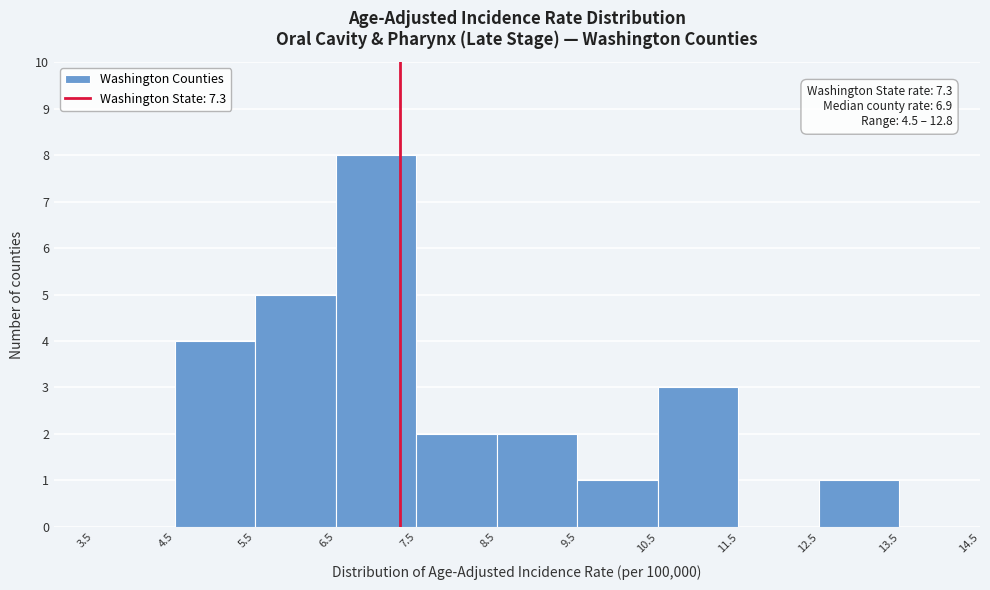

Over which range of the x-axis is the bar tallest?

6.5 to 7.5